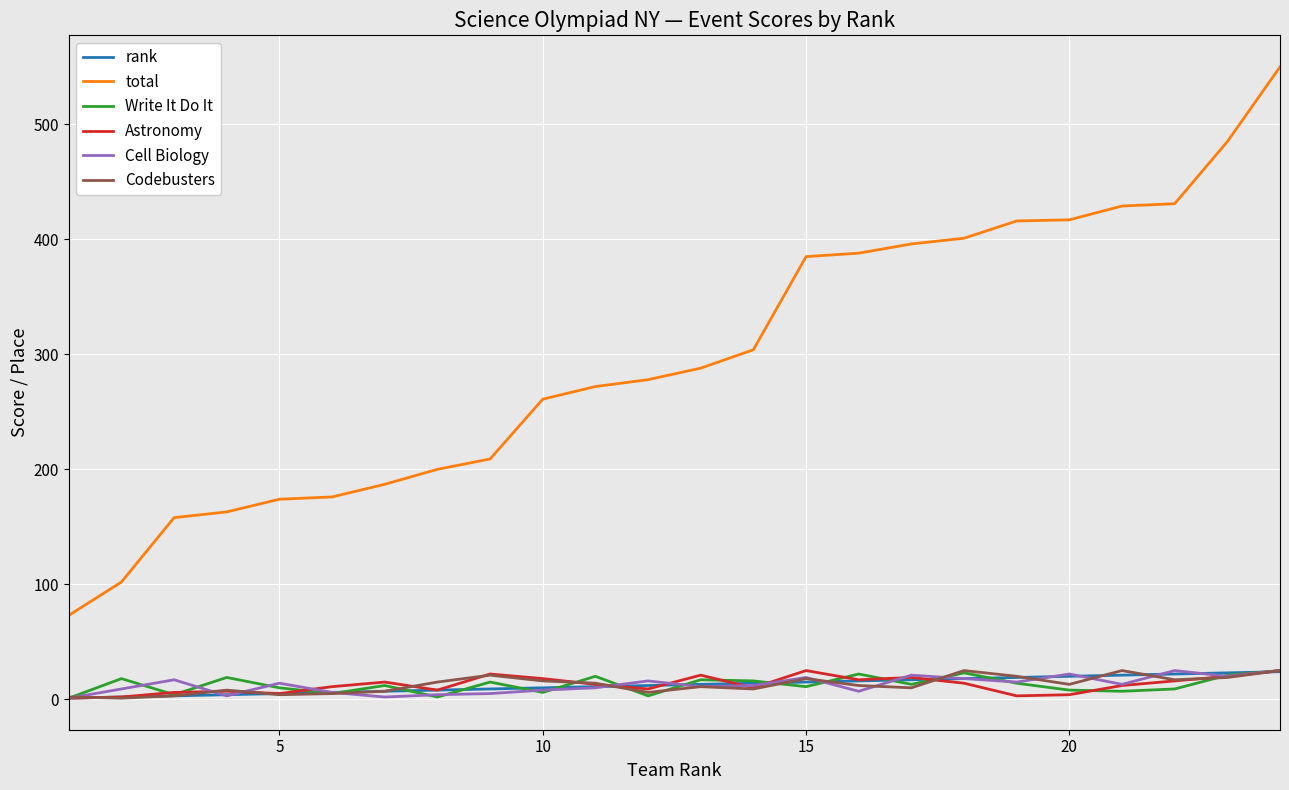

Does the chart display data point markers on the line(s)?

No